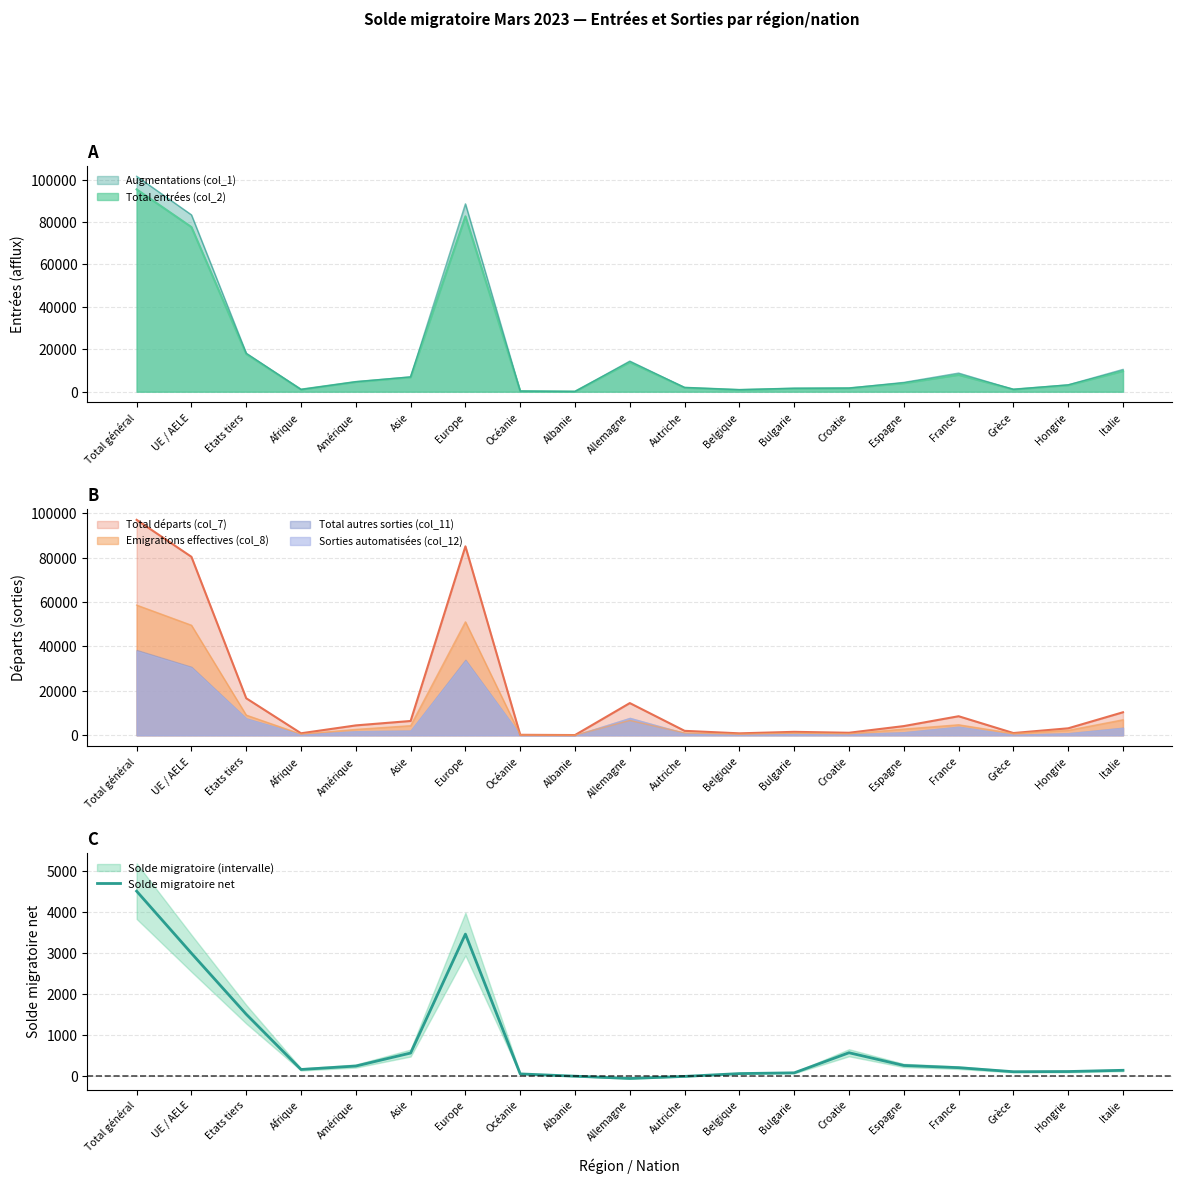

What is the sum of all values?

15079